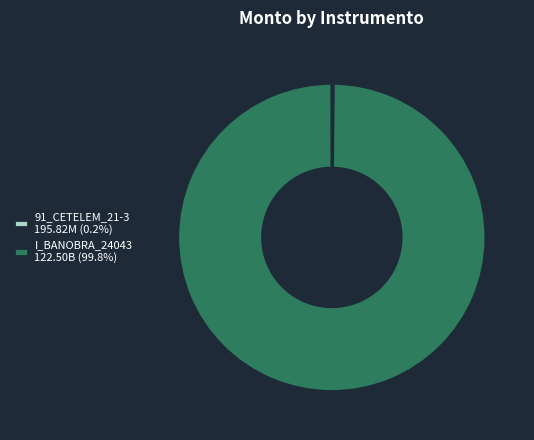

Is there a majority slice in this chart?

Yes